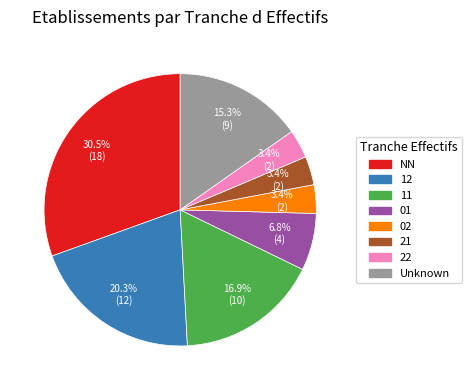

Is there any slice that represents more than half of the pie?

No